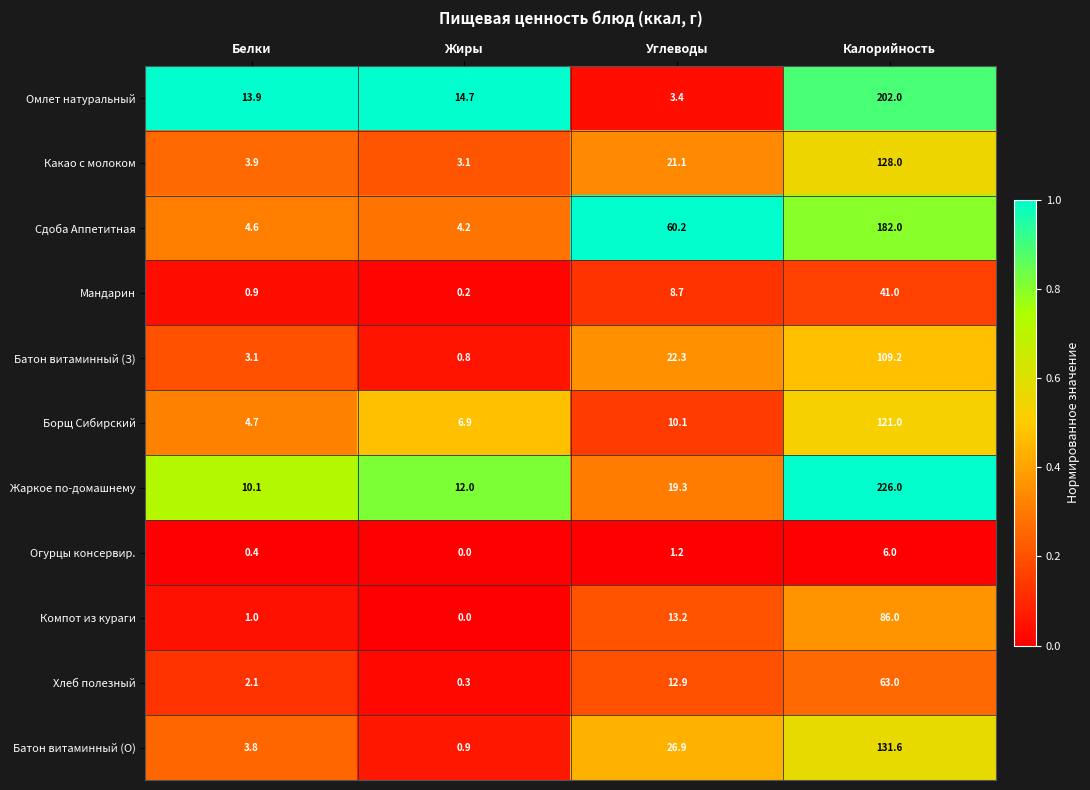

At which category is the sum across all series the highest?

Калорийность